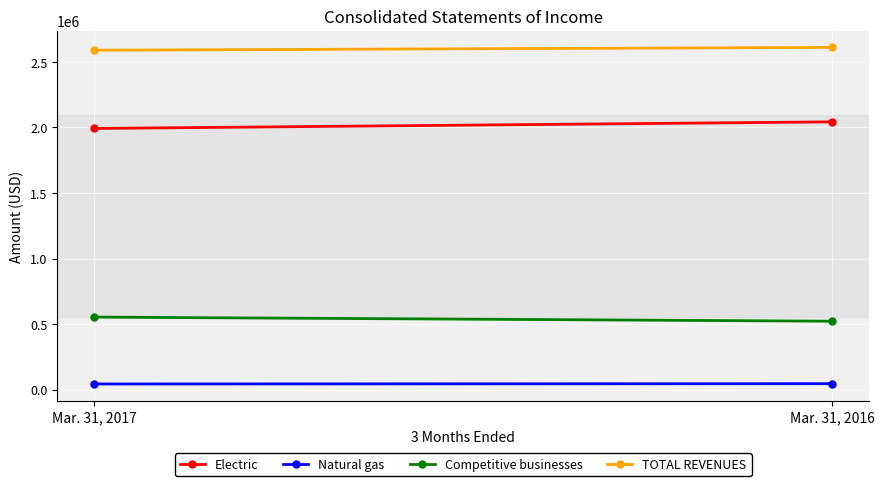

How many lines are shown in the chart?

4